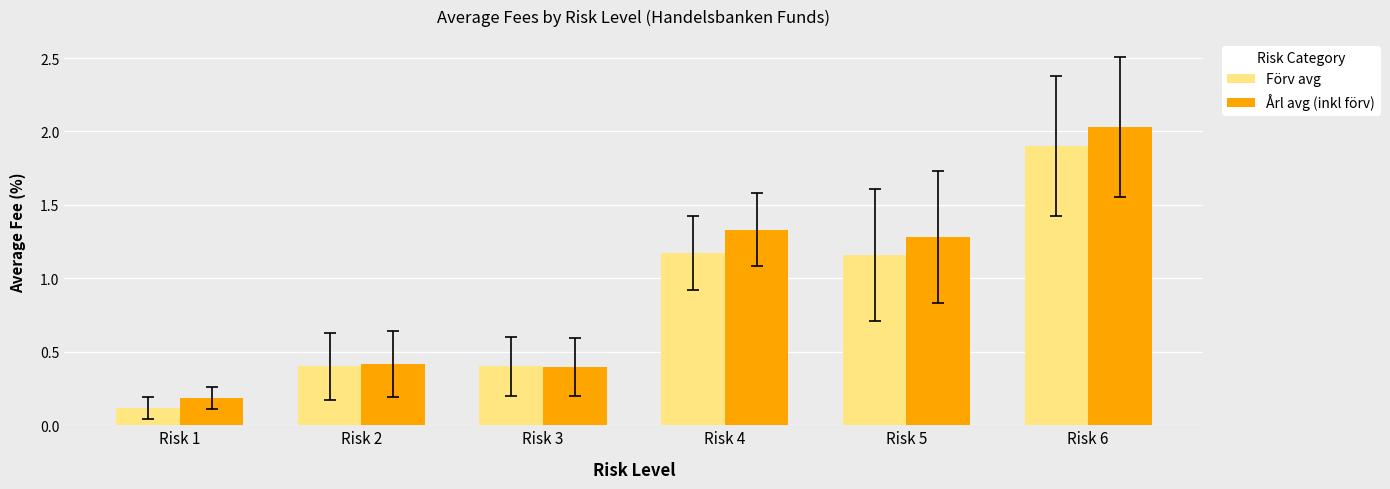

Is it true that Förv avg equals 0.4 at Risk 2?

True